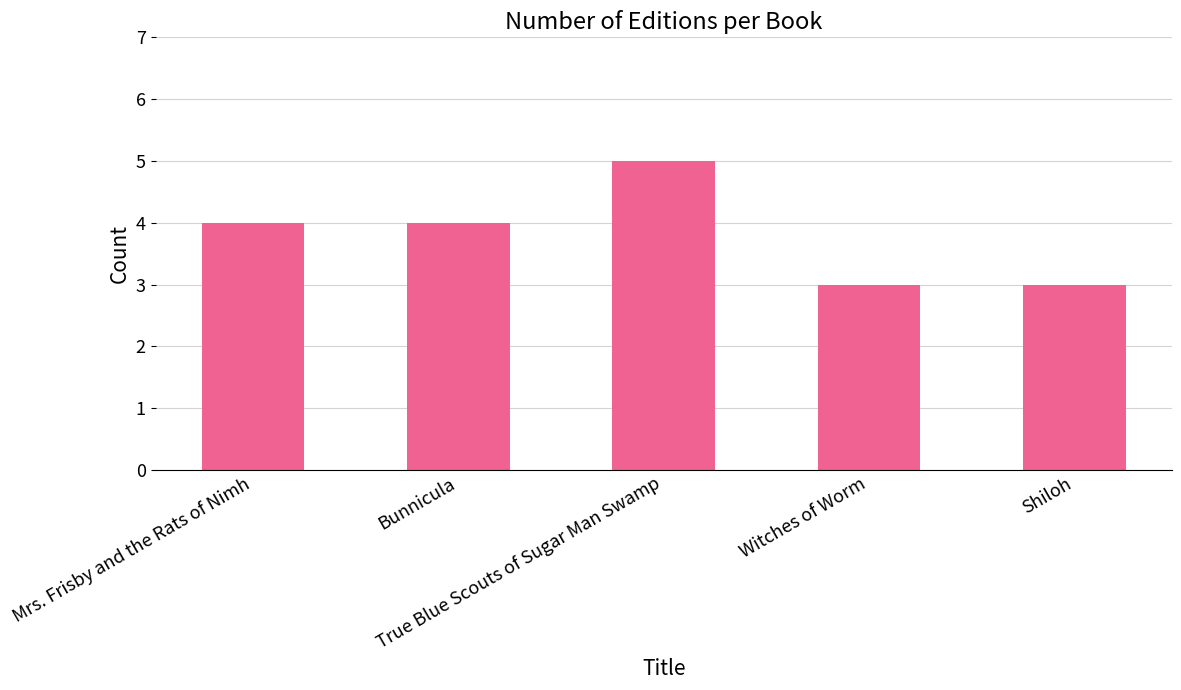

What is the sum of the values at Witches of Worm and Shiloh?

6